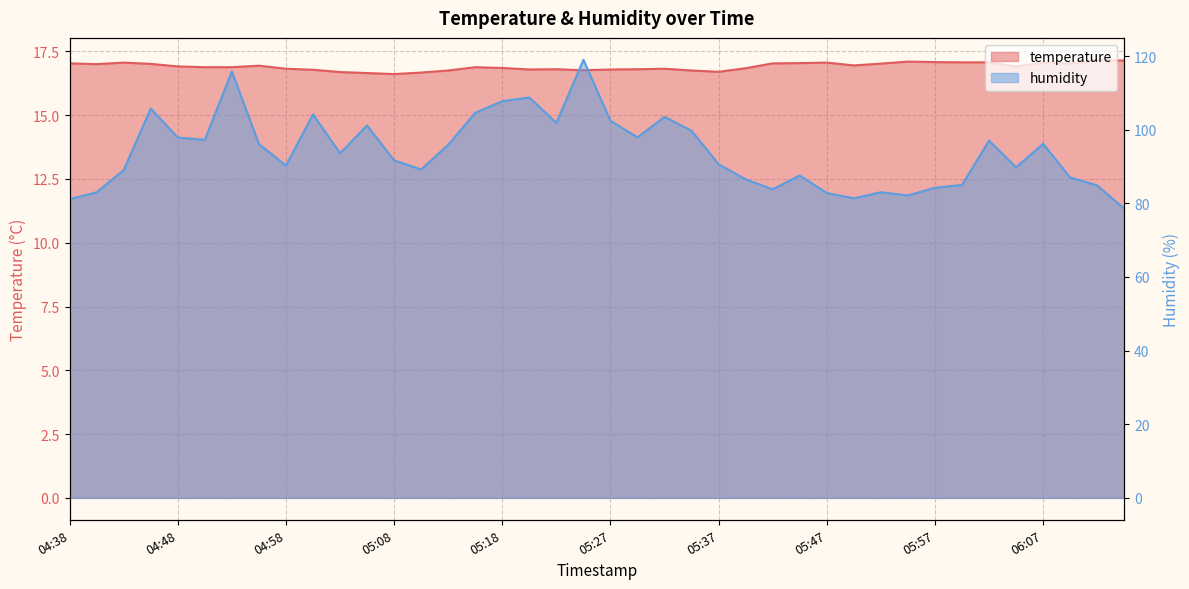

What is the sum of all humidity values?

3757.9